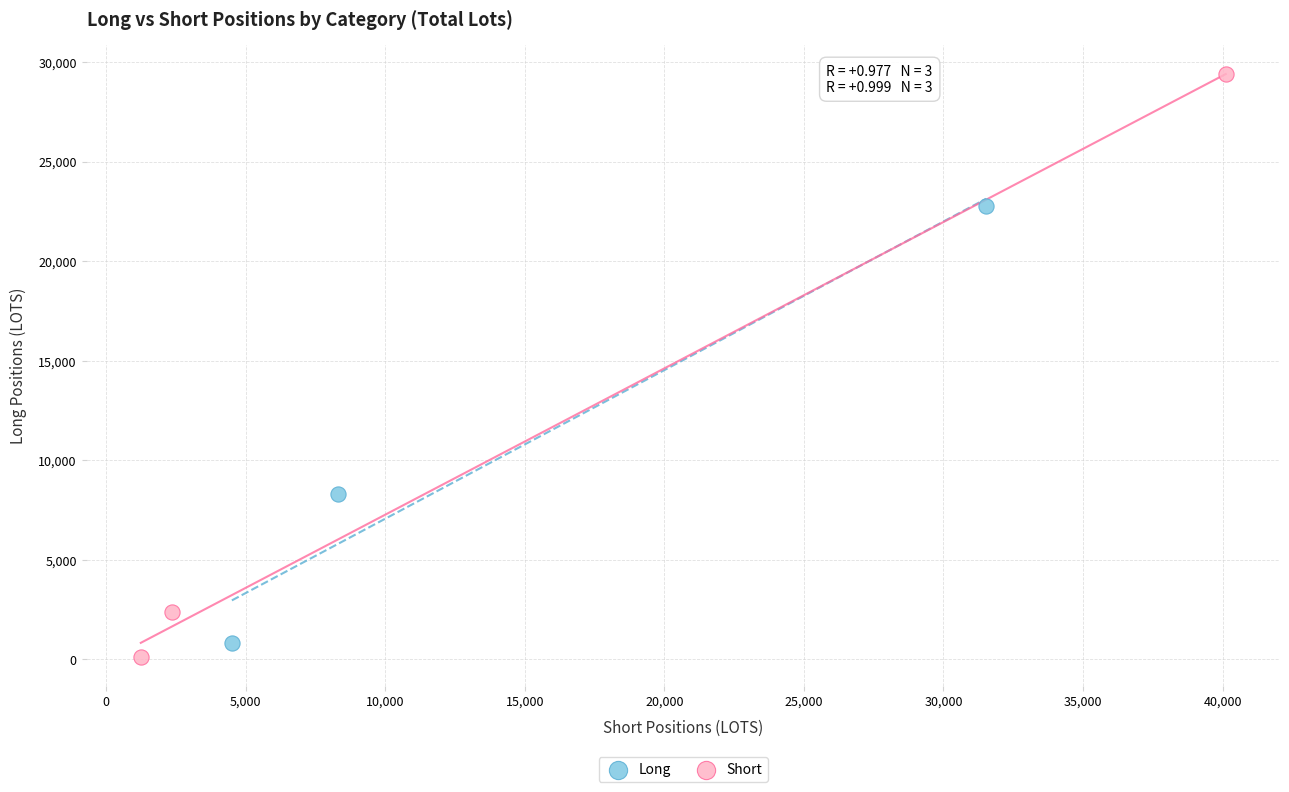

Which series has the widest spread of Y values?

Short